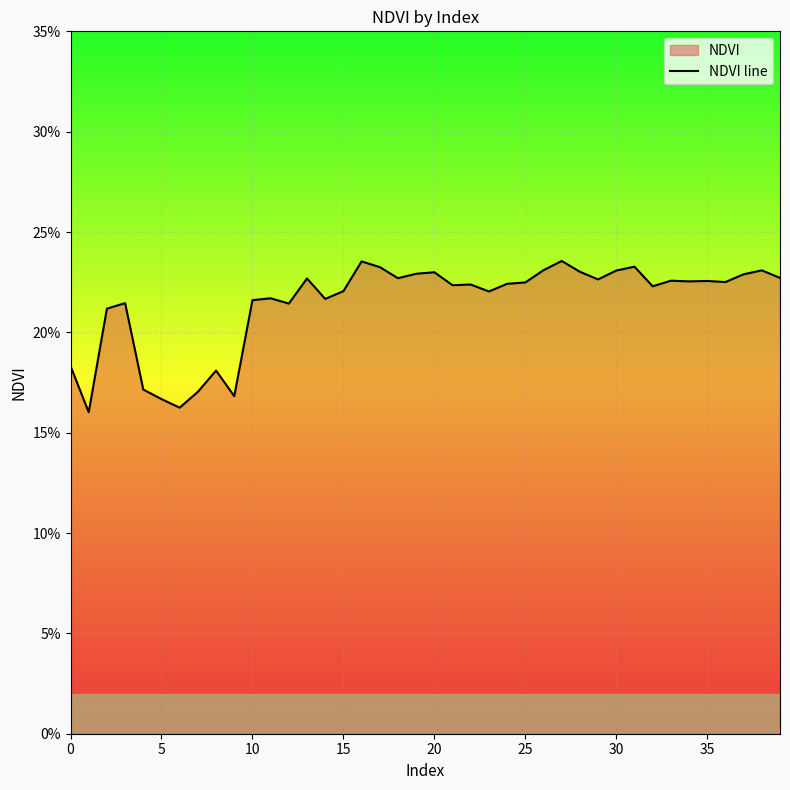

True or false: the data shows 0.2 at 37.

True